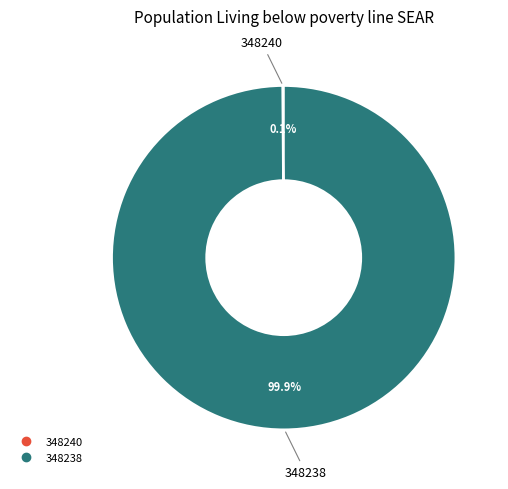

Which category has the biggest portion of the pie?

348238